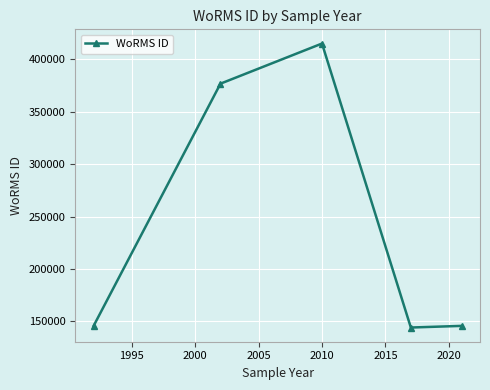

What is the difference between the second highest and second lowest values?

231132